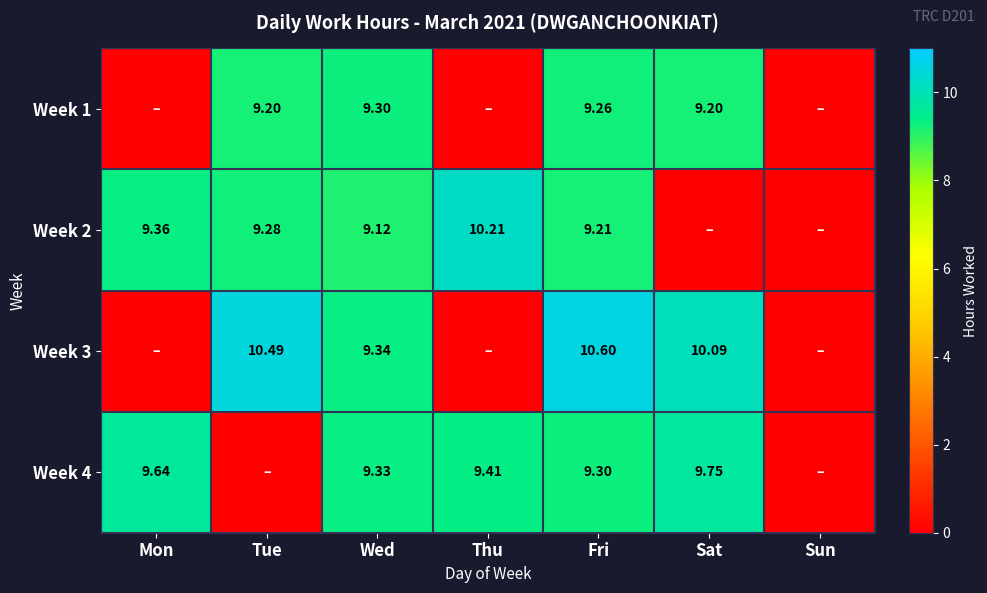

List the series in order of their peak value, highest first.

Week 3, Week 2, Week 4, Week 1